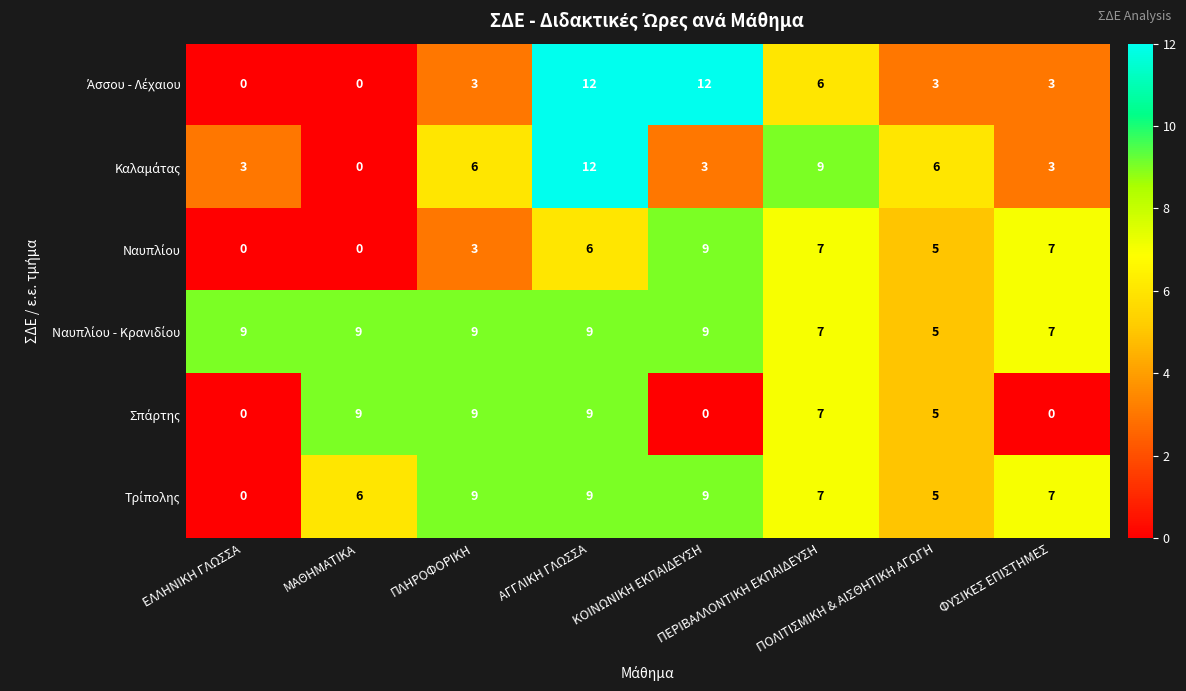

What is the greatest value displayed?

12